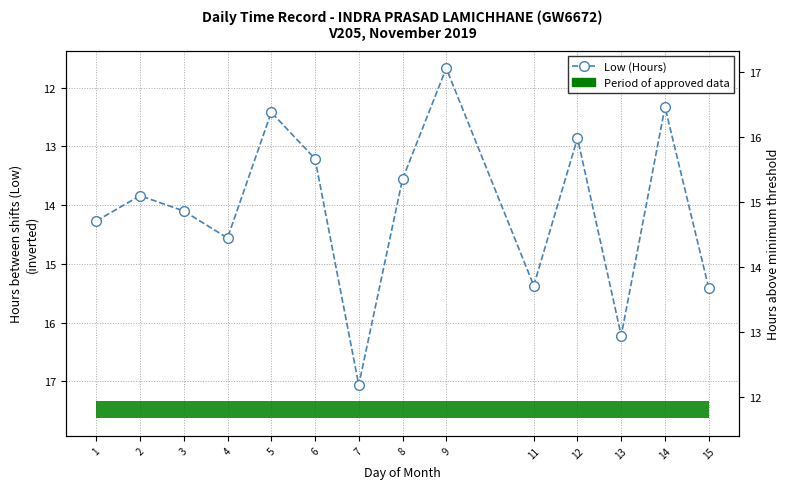

List the labels in order of value, smallest first.

9, 14, 5, 12, 6, 8, 2, 3, 1, 4, 11, 15, 13, 7